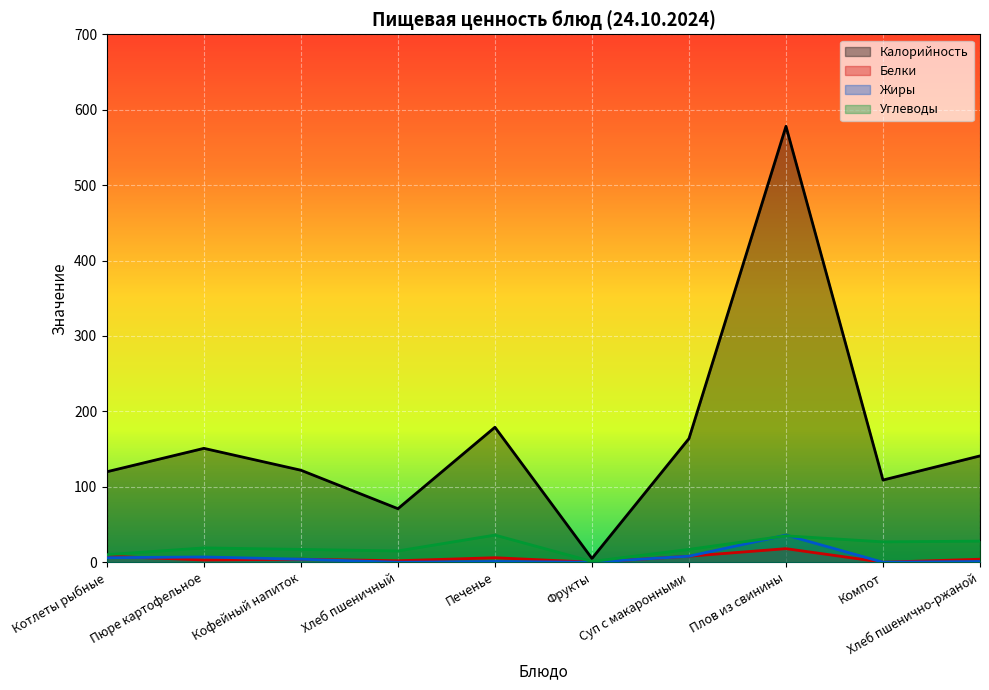

What is the maximum value shown in the chart?

578